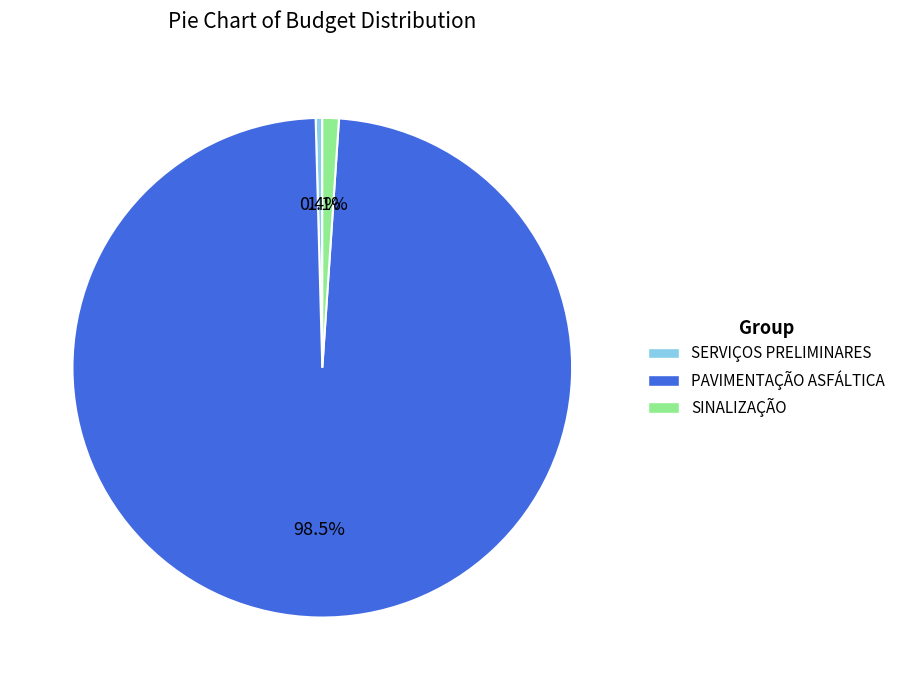

To the nearest percent, what is the average slice percentage?

33%